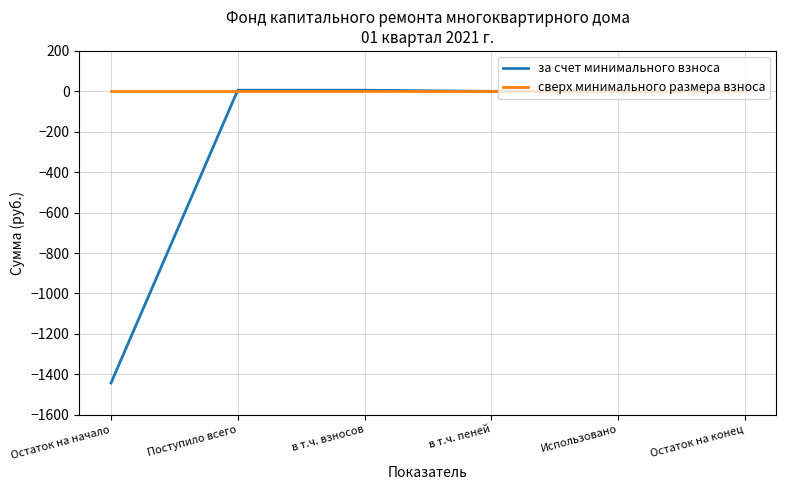

Which series has the largest total across all categories?

сверх минимального размера взноса